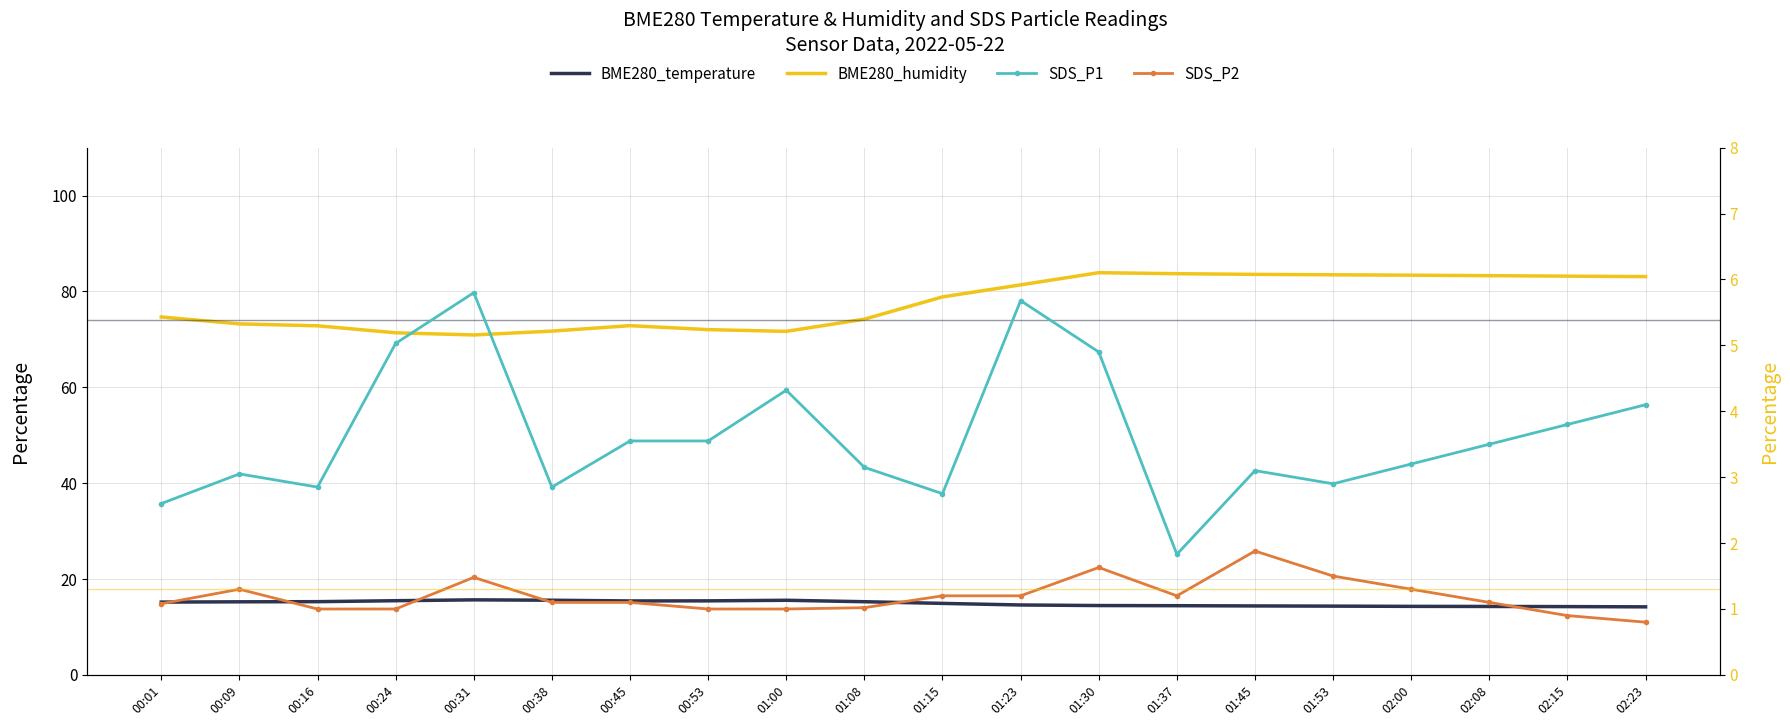

Does the chart have visible grid lines?

Yes